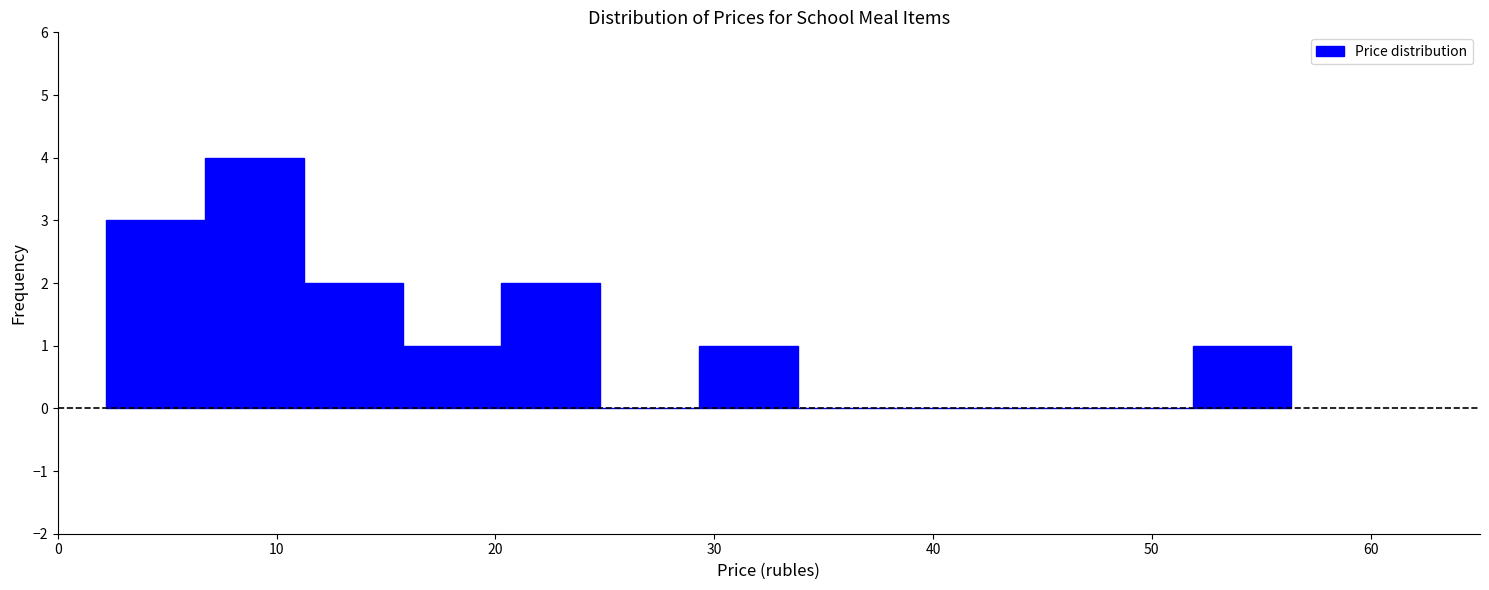

How tall is the bar that spans 29 to 34 on the x-axis? Neither the bar edges nor the heights are printed on the chart, so give them approximately, as read against the axes.

1